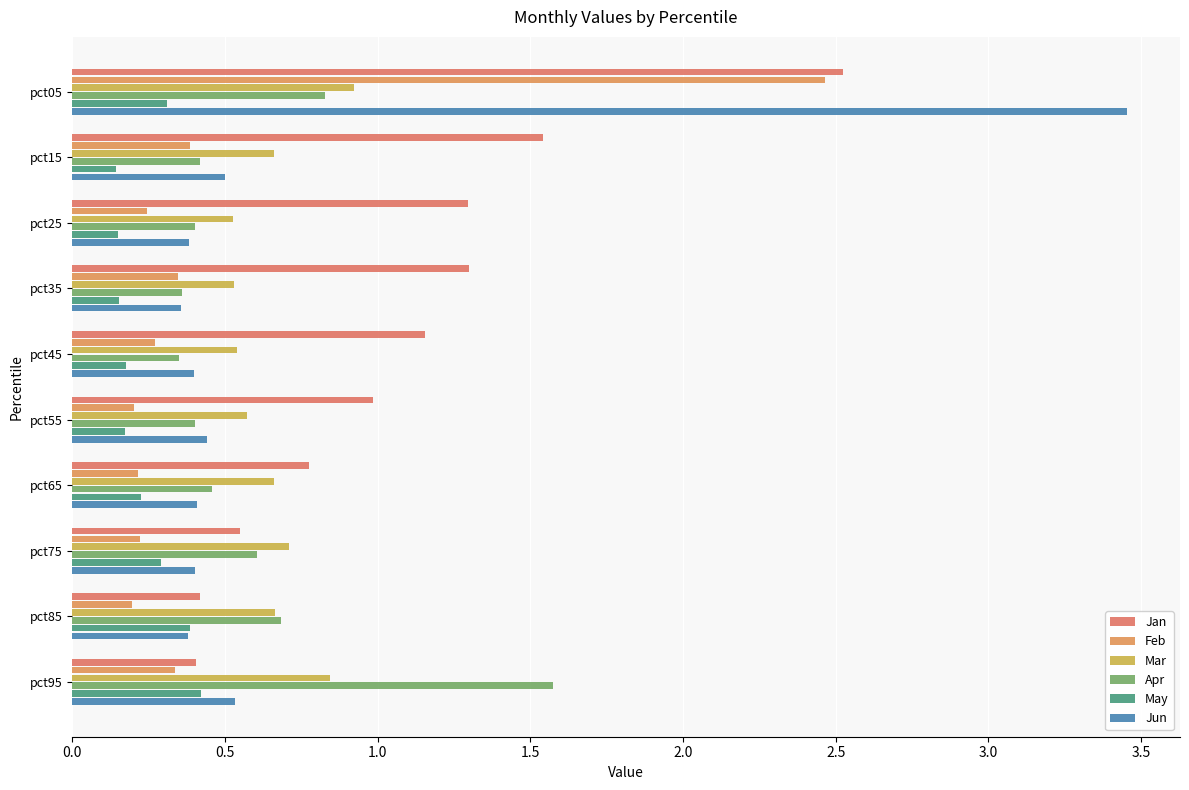

Count the number of categories in the chart.

10